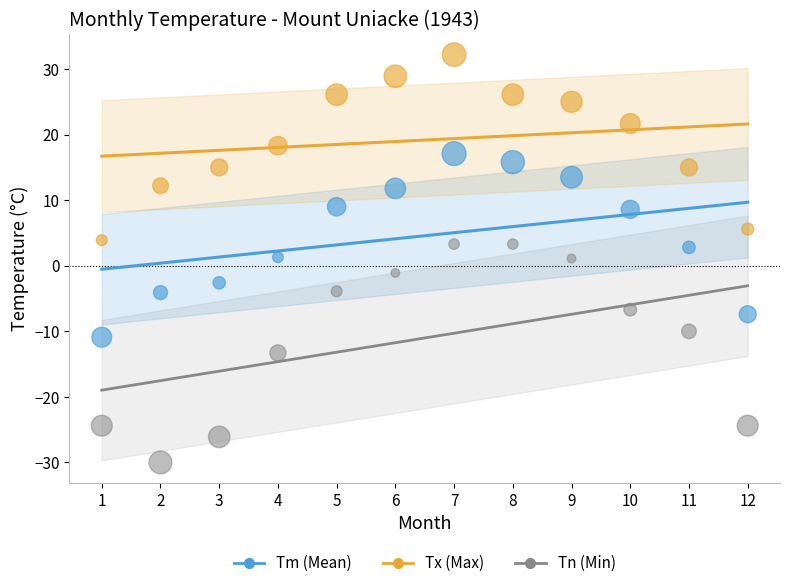

Across all data points, what is the range of X values (max minus min)?

11.0